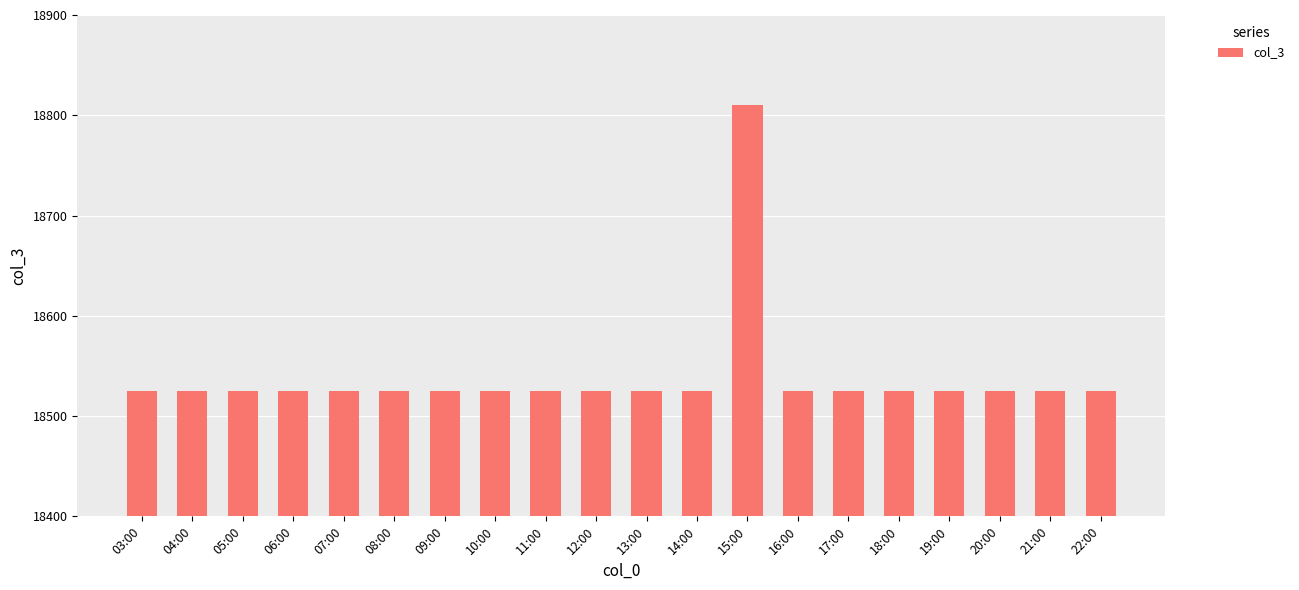

What value does the data have at 12:00?

18525